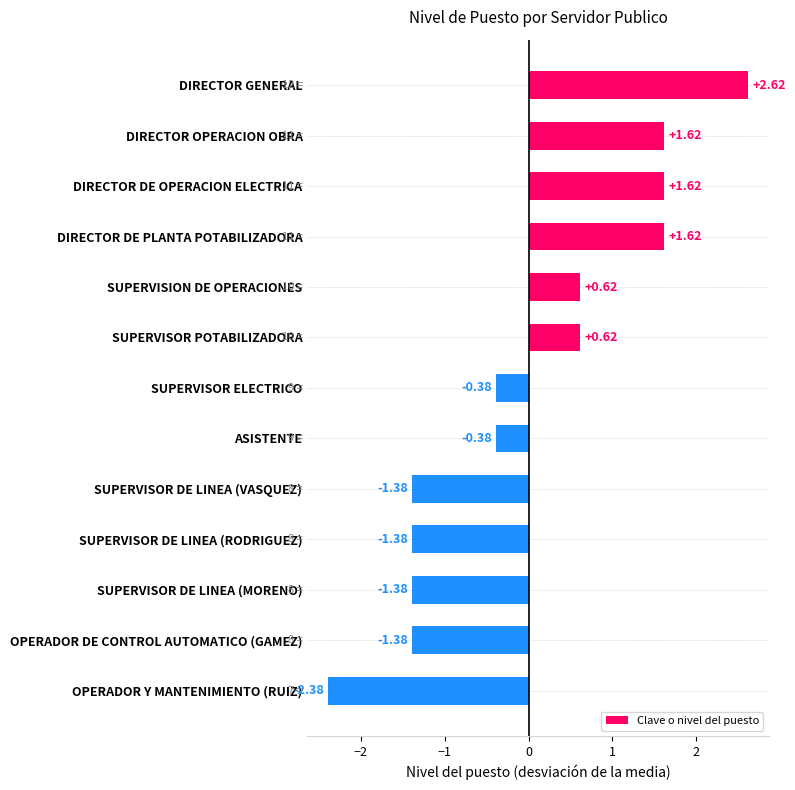

Which category has the lowest value across all series?

OPERADOR Y MANTENIMIENTO (RUIZ)